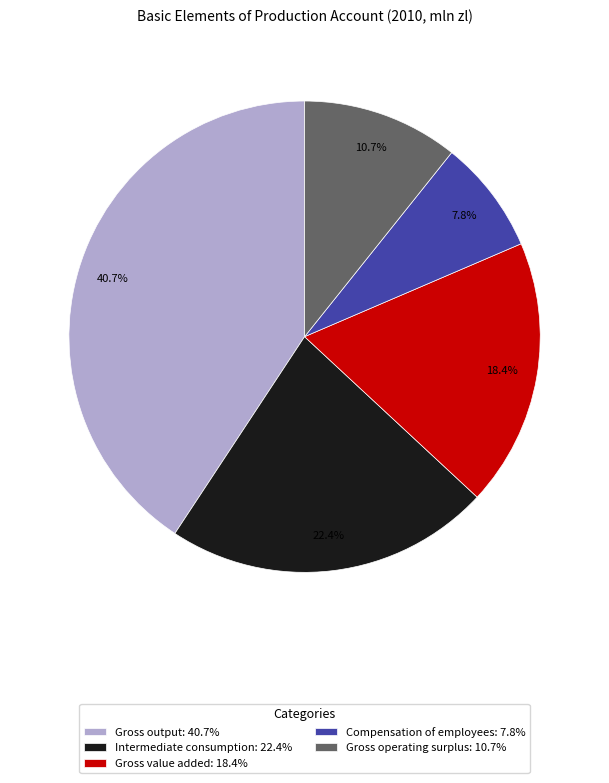

To the nearest percent, what is the combined percentage of Gross value added and Gross output?

59%